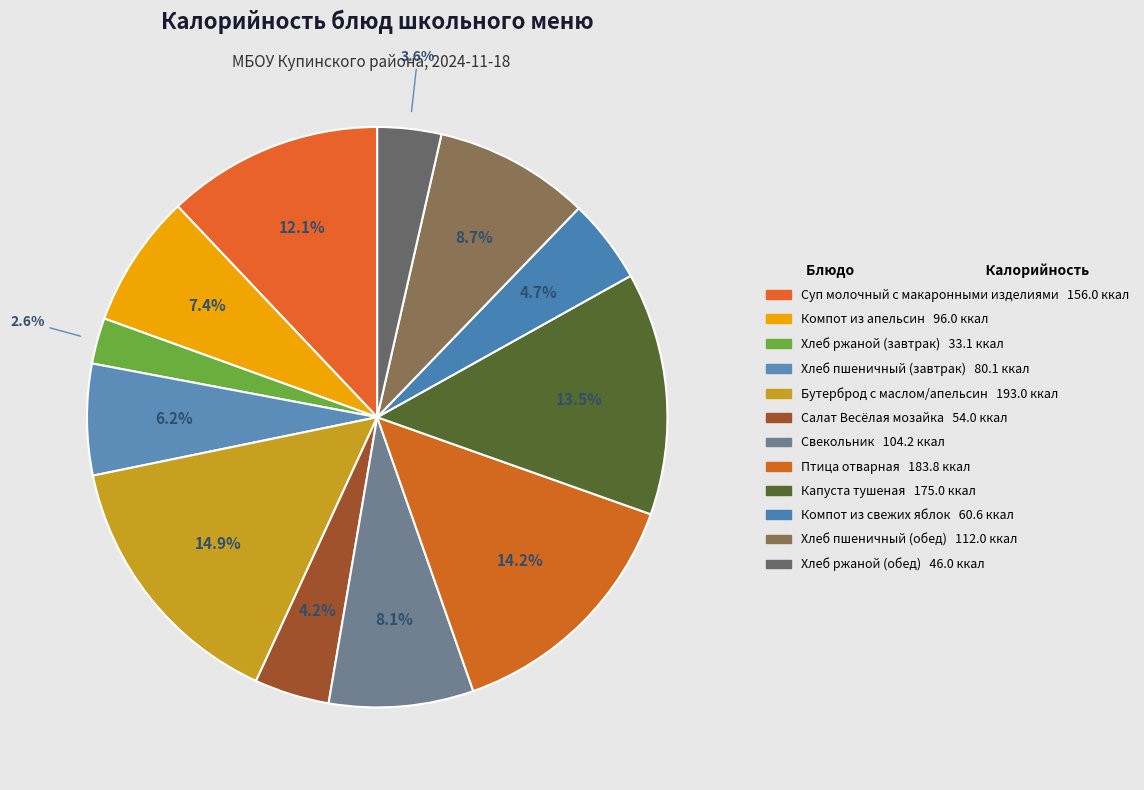

Count the number of slices in the pie.

12